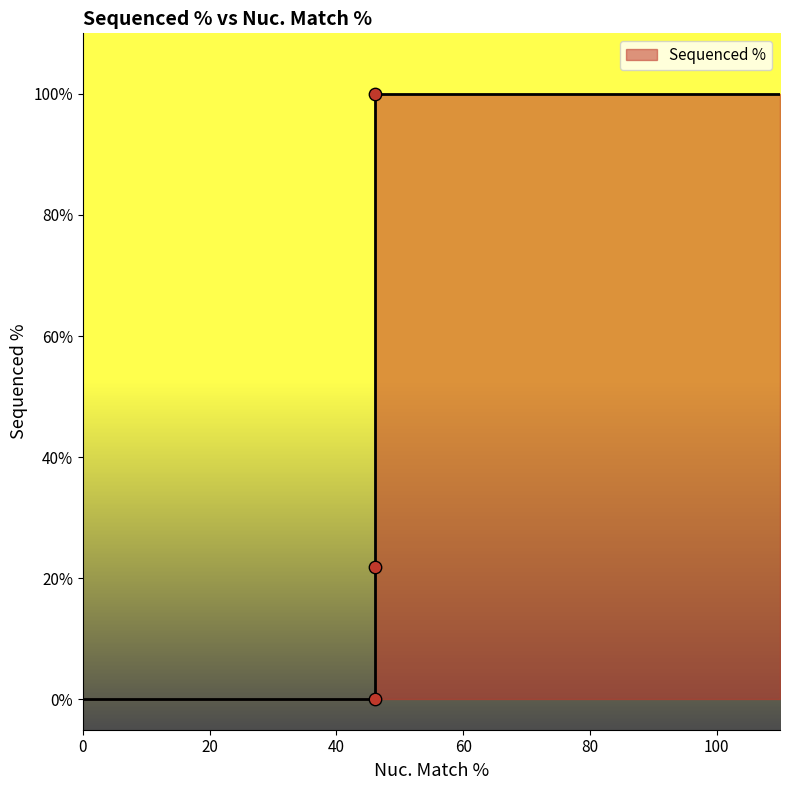

What is the change in value from ccsbBroad304_00303 to TRCN0000474759?

+21.9